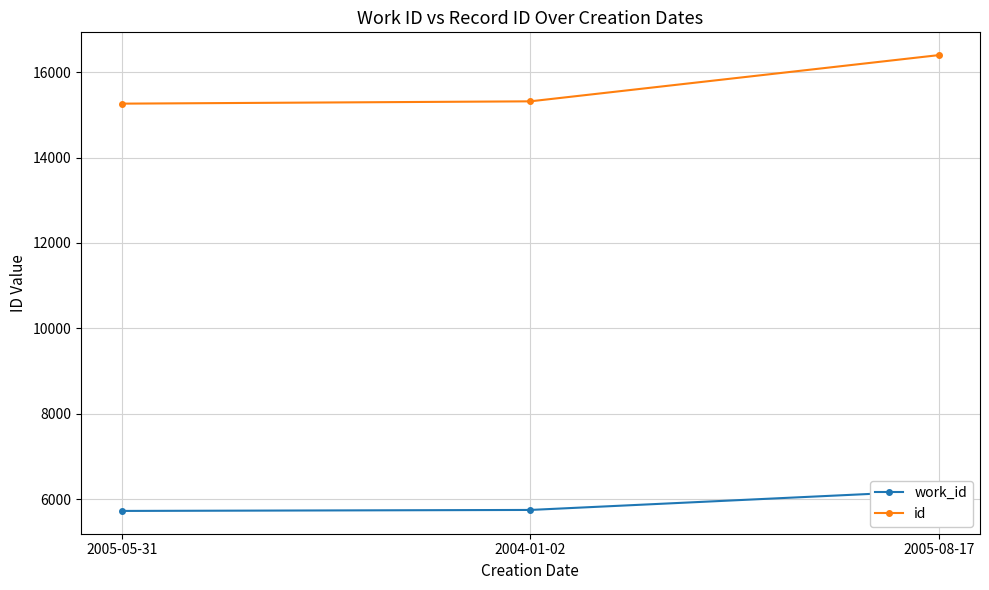

What position from the right is 2005-08-17?

1